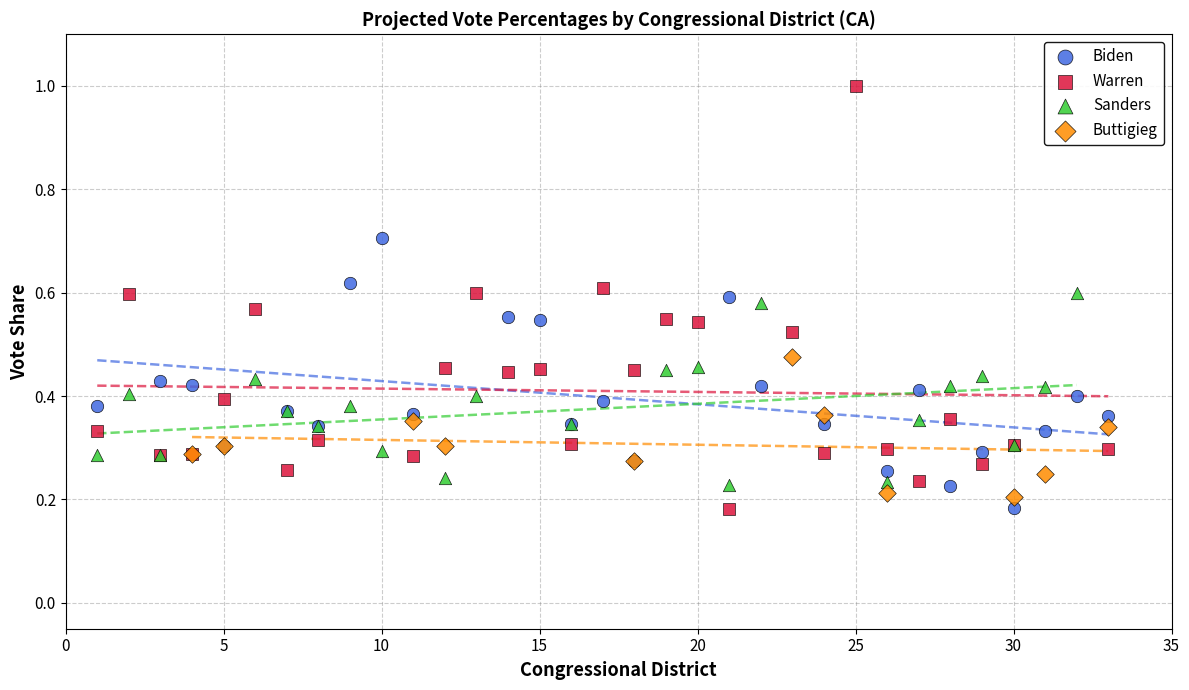

Which series has the widest spread of Y values?

Warren